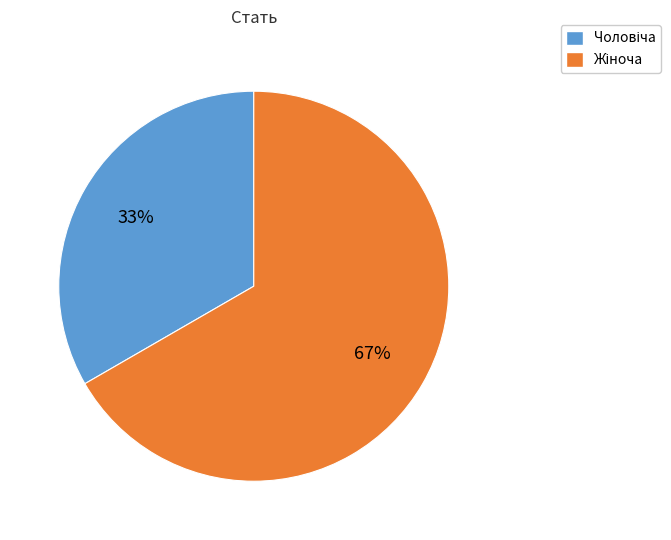

To the nearest percent, what is the average slice percentage?

50%